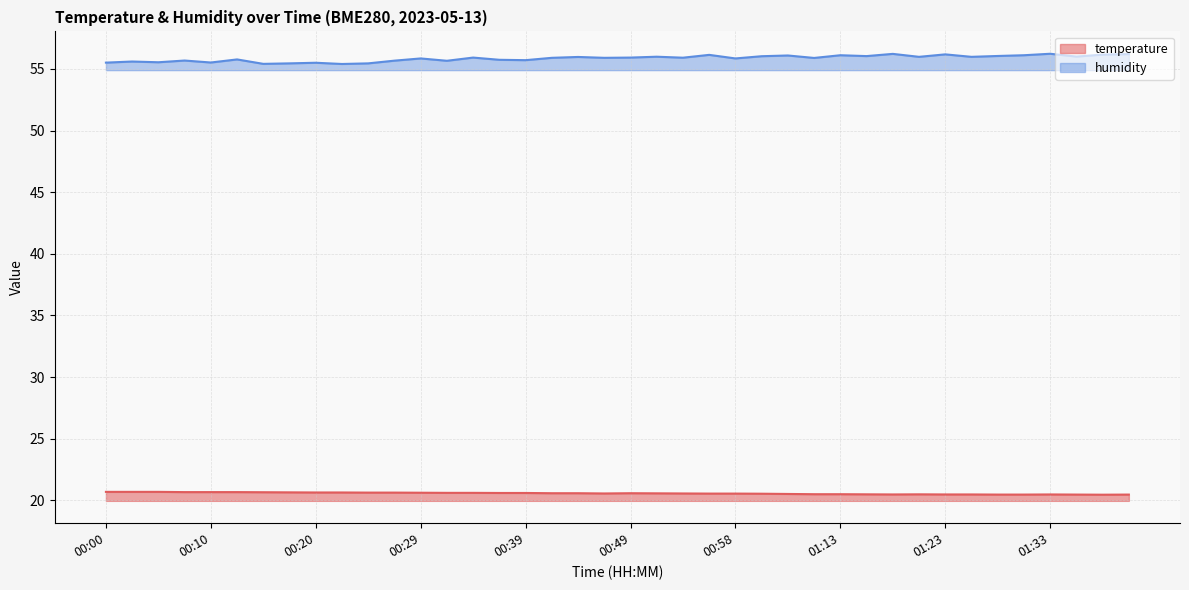

At which category does humidity reach its first local peak?

00:03